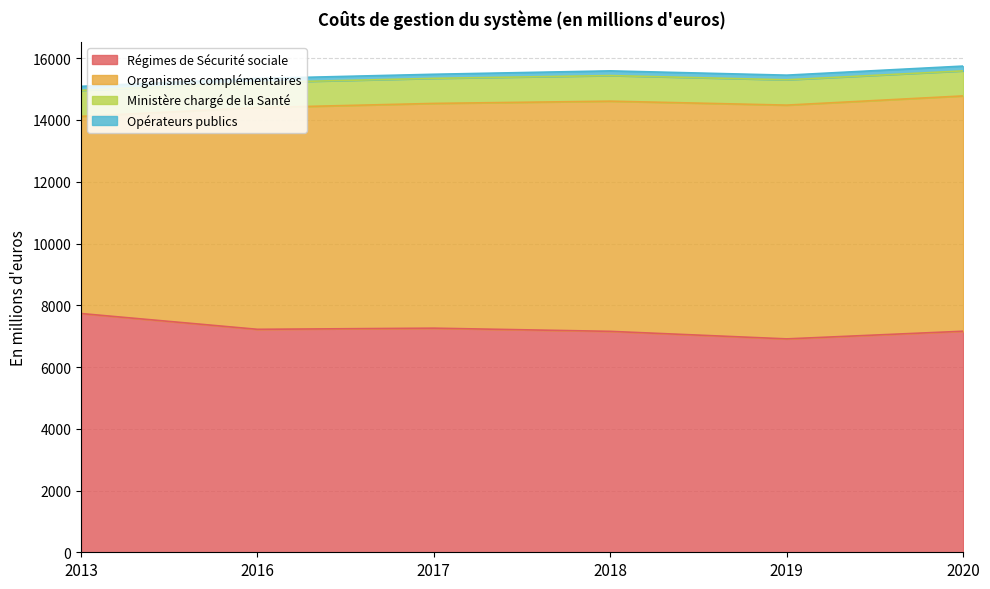

Rank the categories by Organismes complémentaires value from lowest to highest.

2013, 2016, 2017, 2018, 2019, 2020